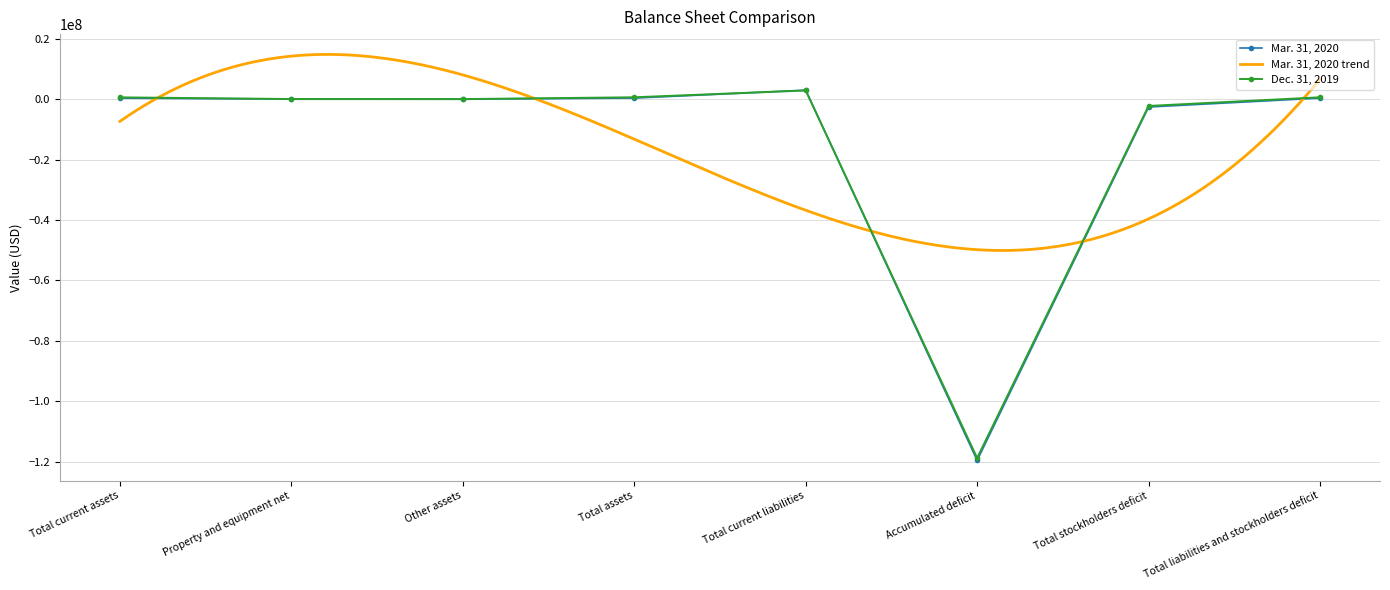

How many interior local peaks does the Dec. 31, 2019 series have?

1